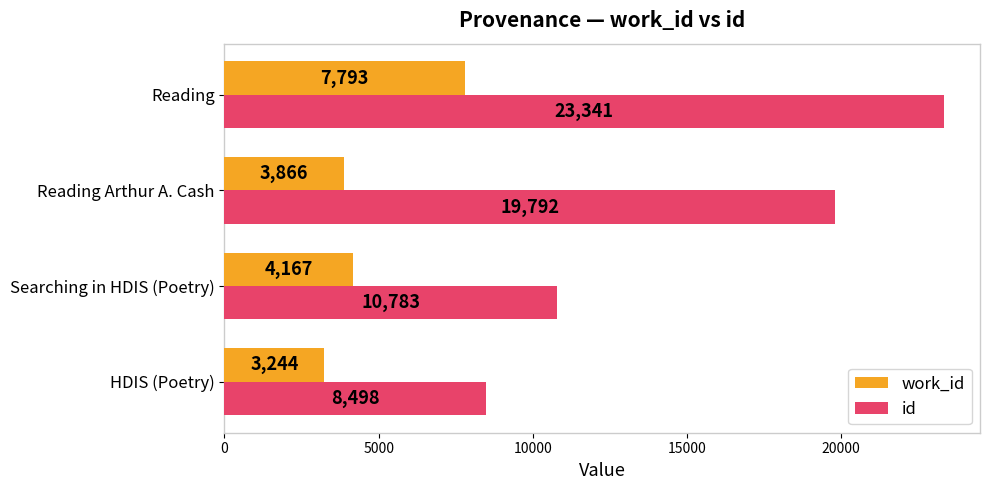

Which series has the largest range (max minus min)?

id